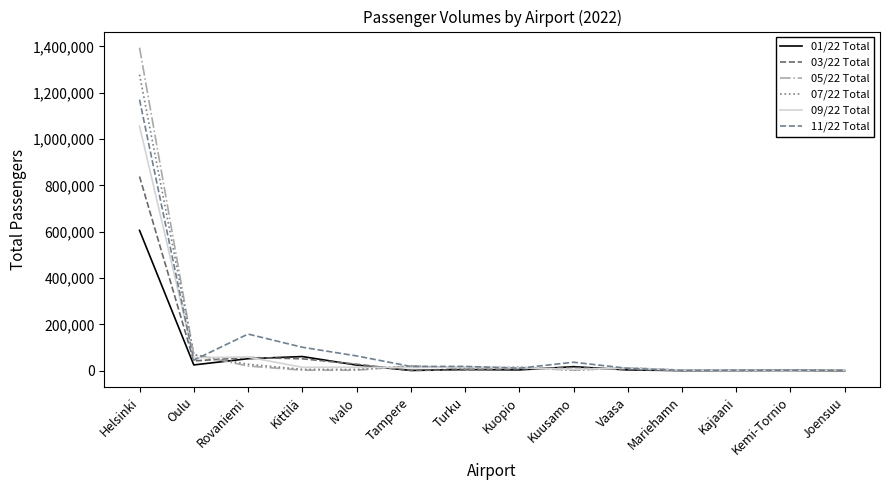

Which label corresponds to the largest value in the chart?

Helsinki